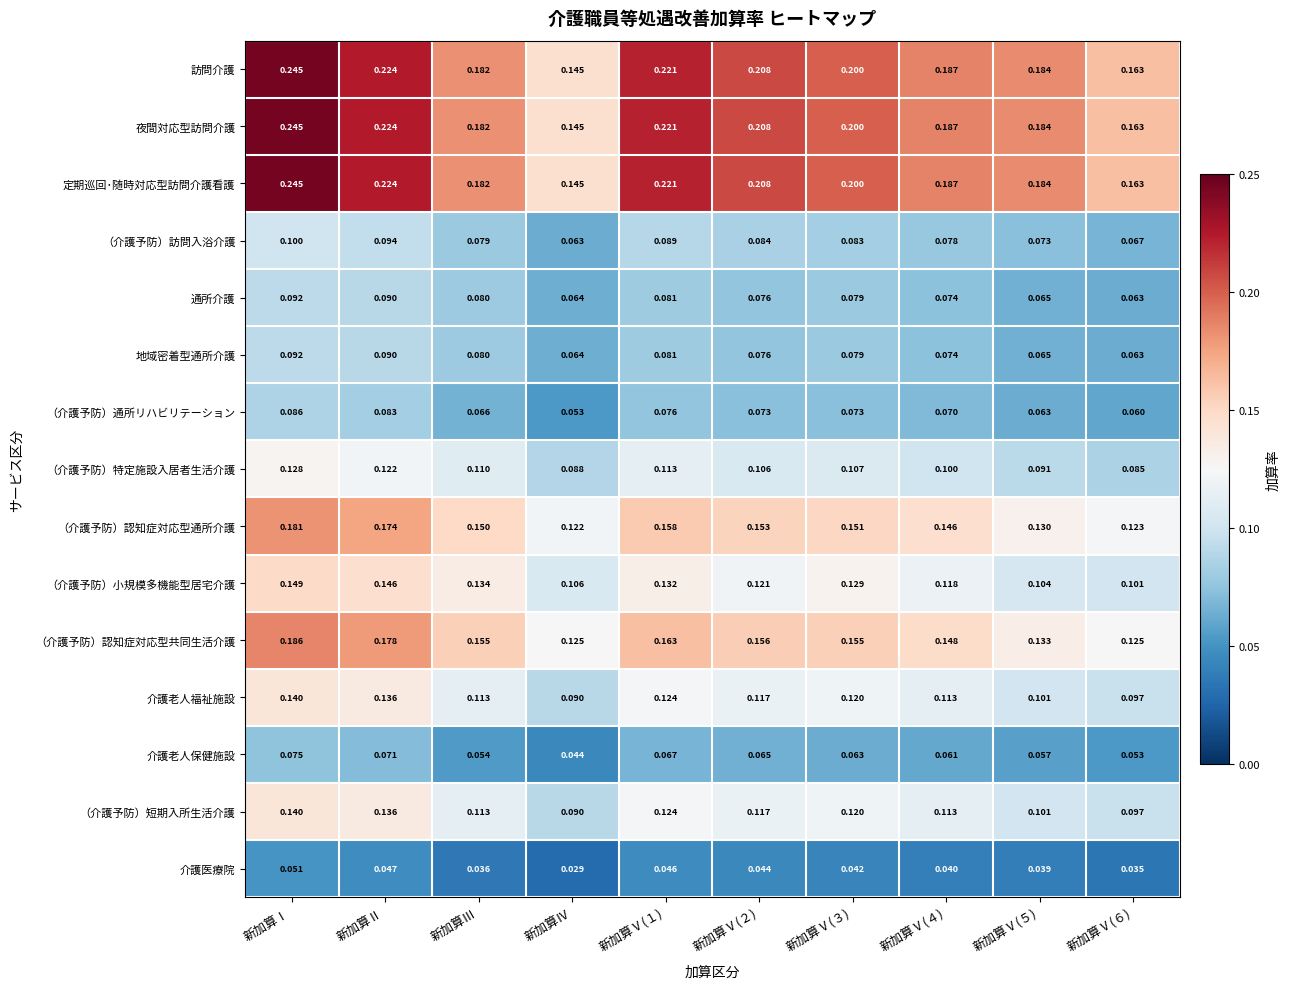

At which label does （介護予防）訪問入浴介護 reach its minimum?

新加算Ⅳ